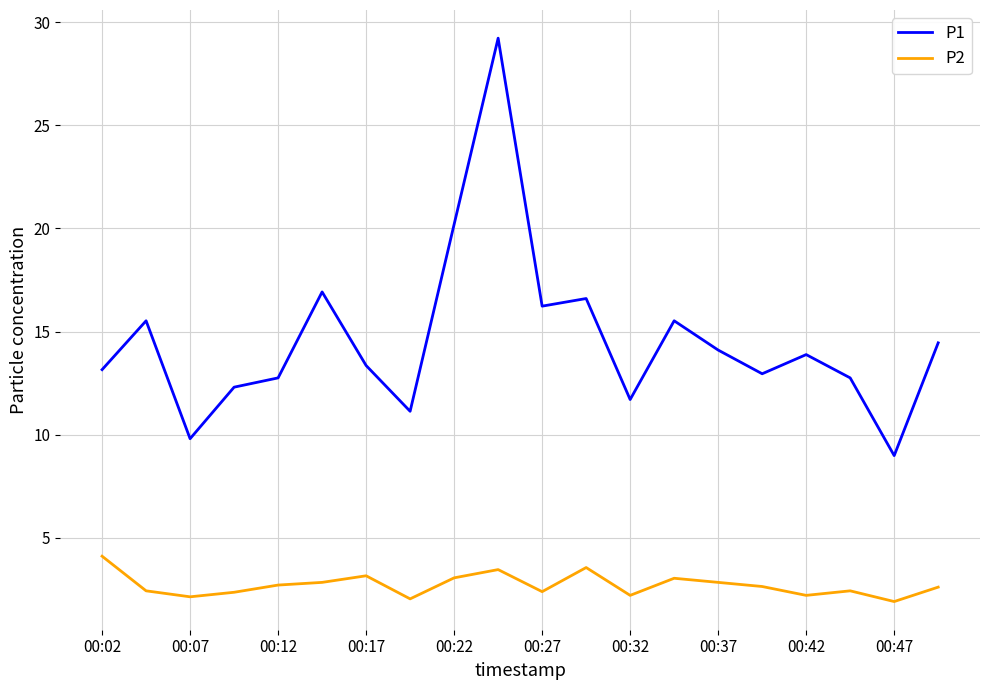

Which series has the largest total across all categories?

P1